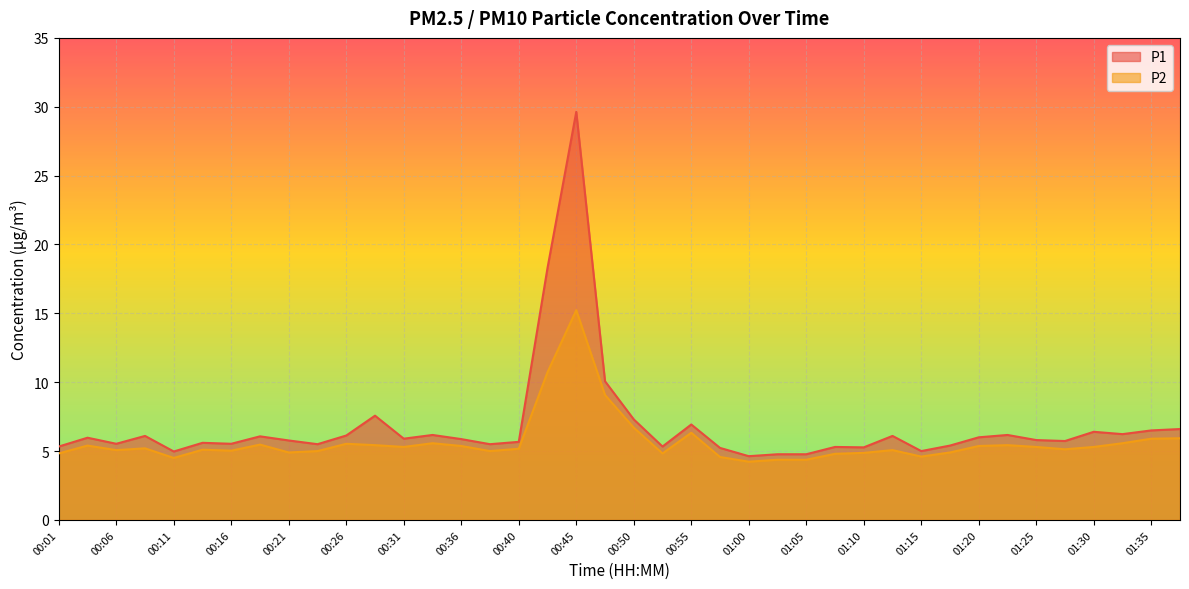

Between 00:36 and 00:55, which series saw the biggest shift?

P1